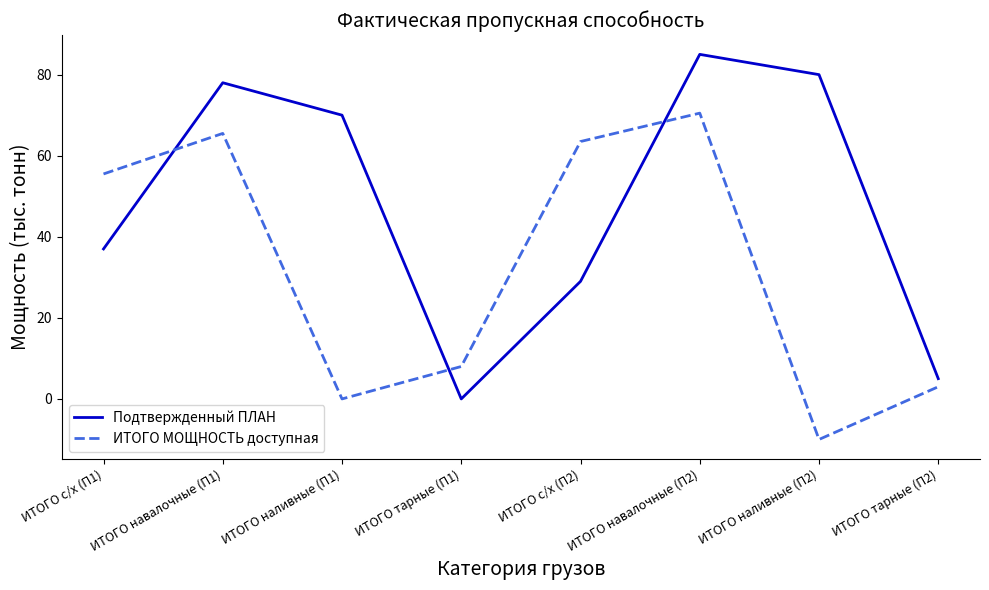

In ИТОГО МОЩНОСТЬ доступная, how many points are lower than both neighbors (excluding endpoints)?

2